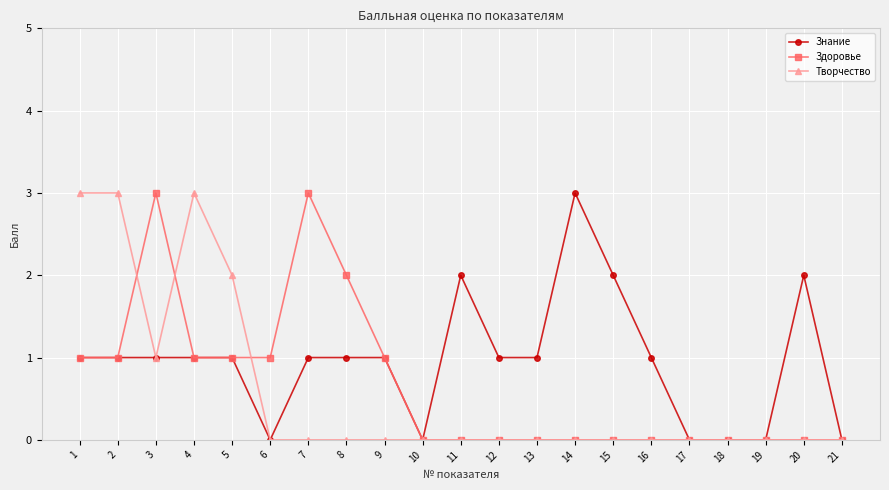

What is the difference between the maximum and minimum values in the Здоровье series?

3